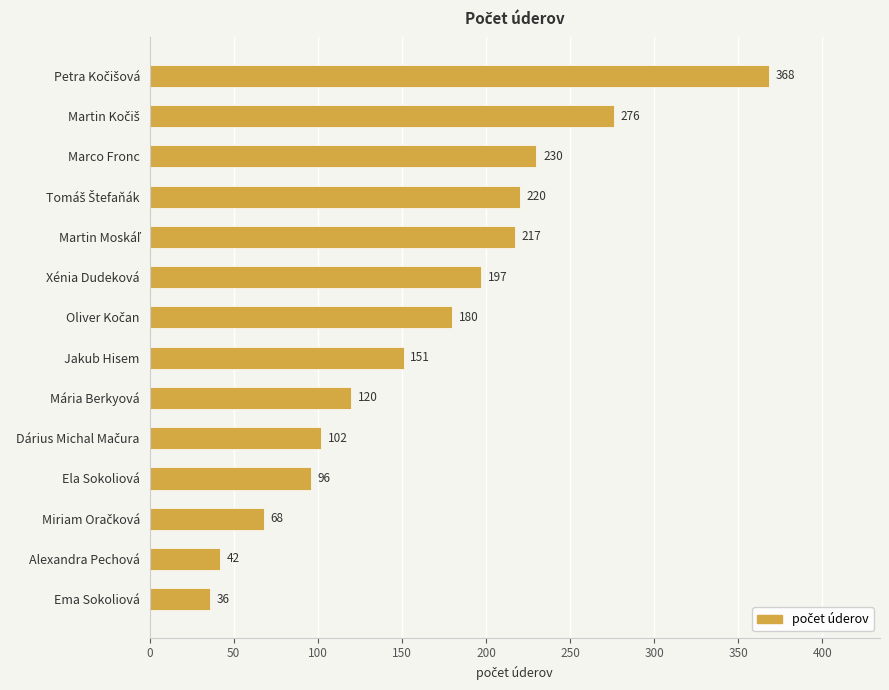

What is the maximum value shown in the chart?

368